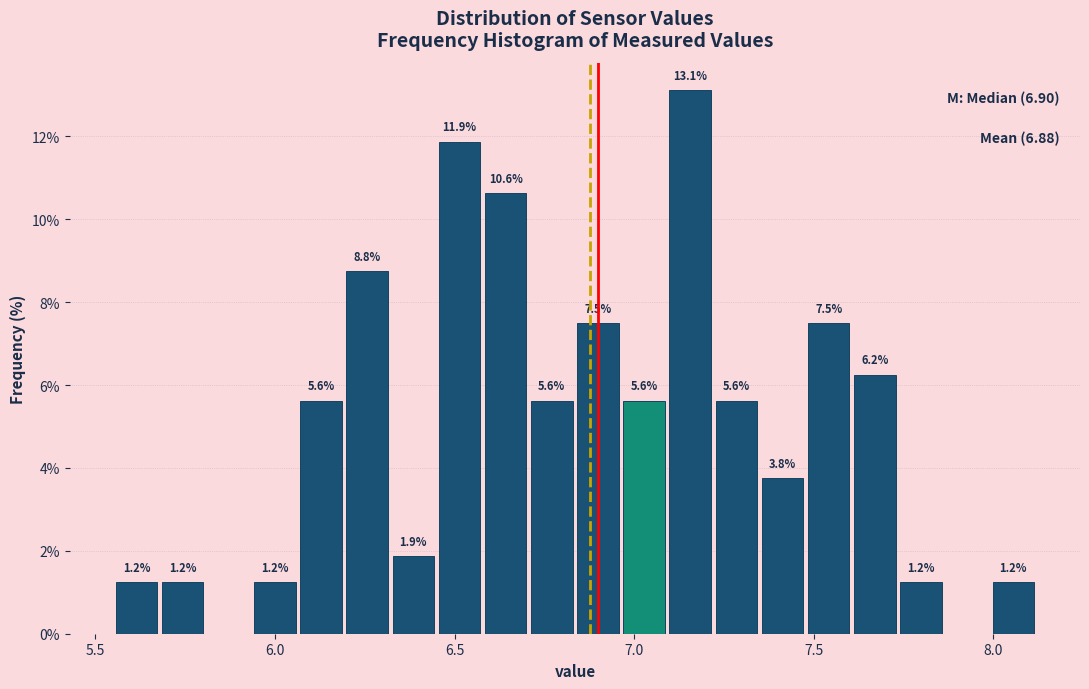

Around what value on the x-axis is the tallest bar? Give the approximate position of its centre, as read against the axis.

7.15